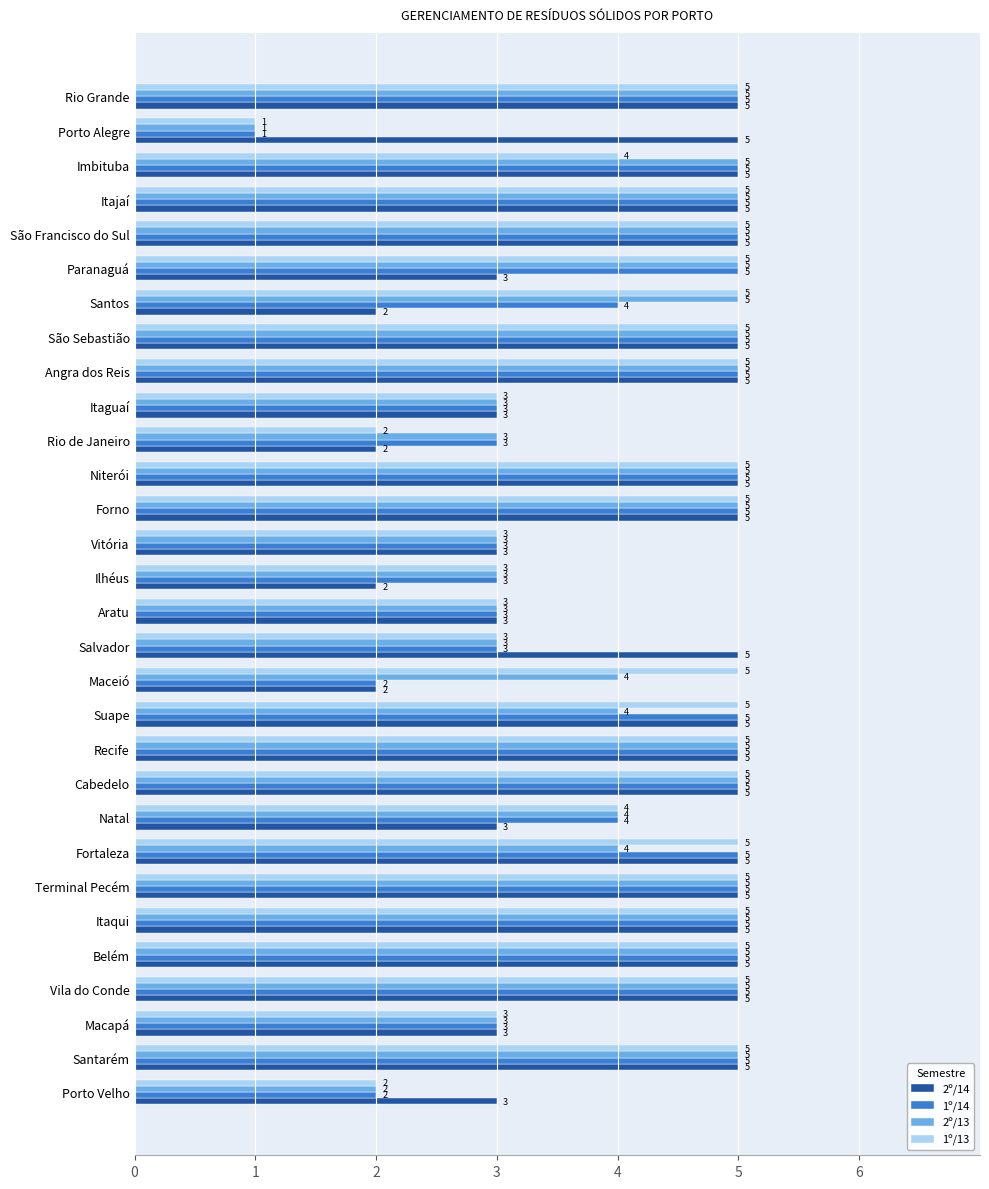

True or false: 1º/14 has a value of 5 at Rio Grande.

True